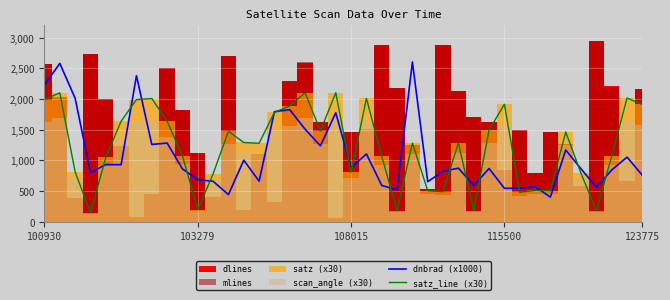

List the labels in order of satz_line (x30) value, largest first.

19, 17, 103279, 38, 21, 7, 6, 100930, 30, 39, 16, 15, 5, 8, 29, 18, 12, 34, 13, 27, 24, 14, 9, 37, 22, 123775, 108015, 20, 35, 11, 32, 33, 25, 26, 31, 10, 23, 28, 36, 115500